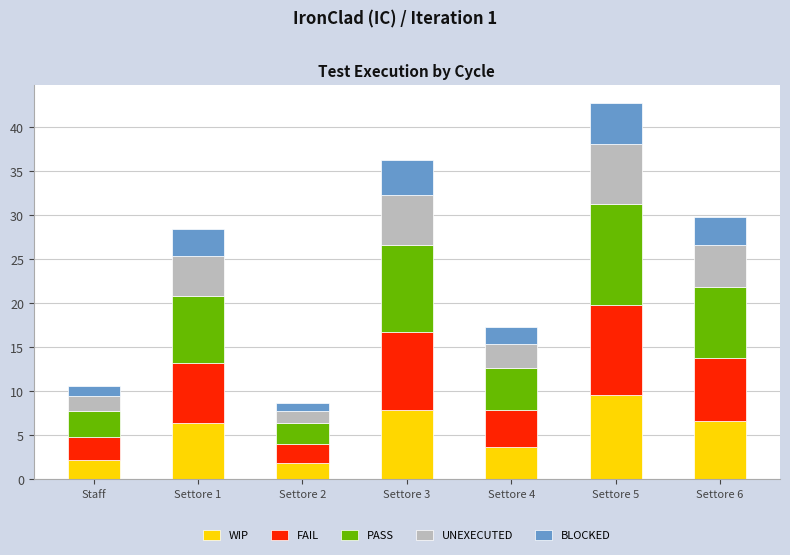

At which label does WIP reach its peak?

Settore 5